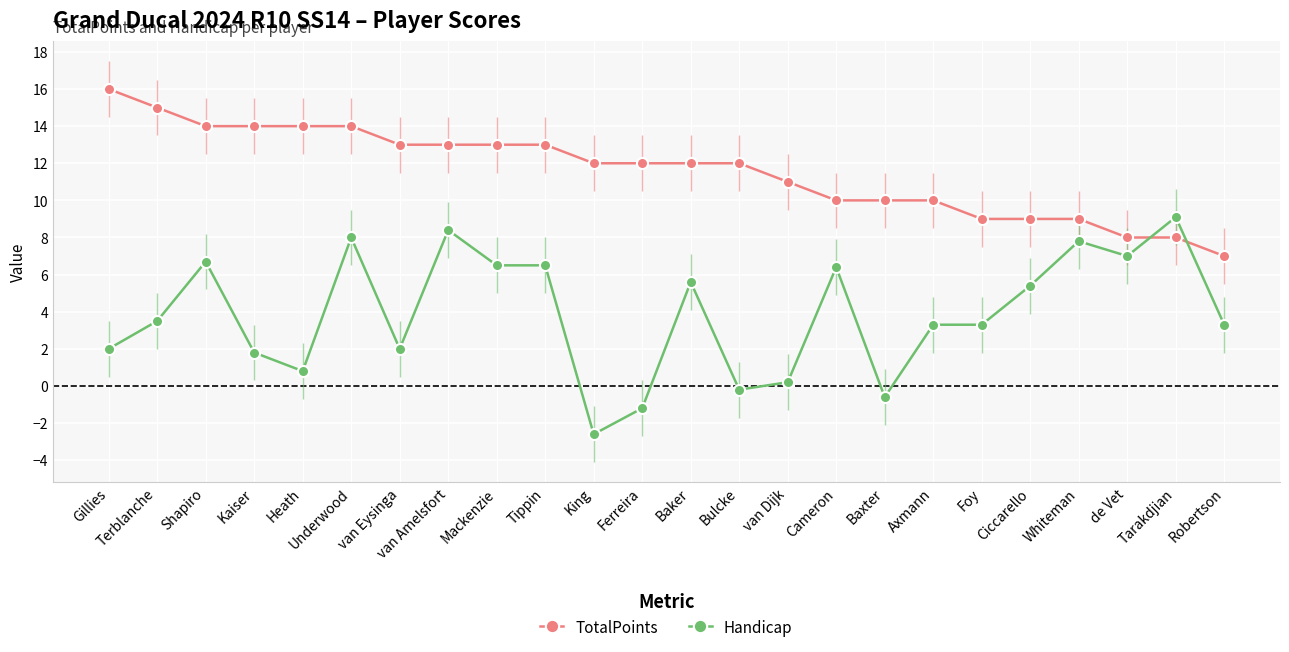

After their last crossing, which series has the higher values: TotalPoints or Handicap?

TotalPoints